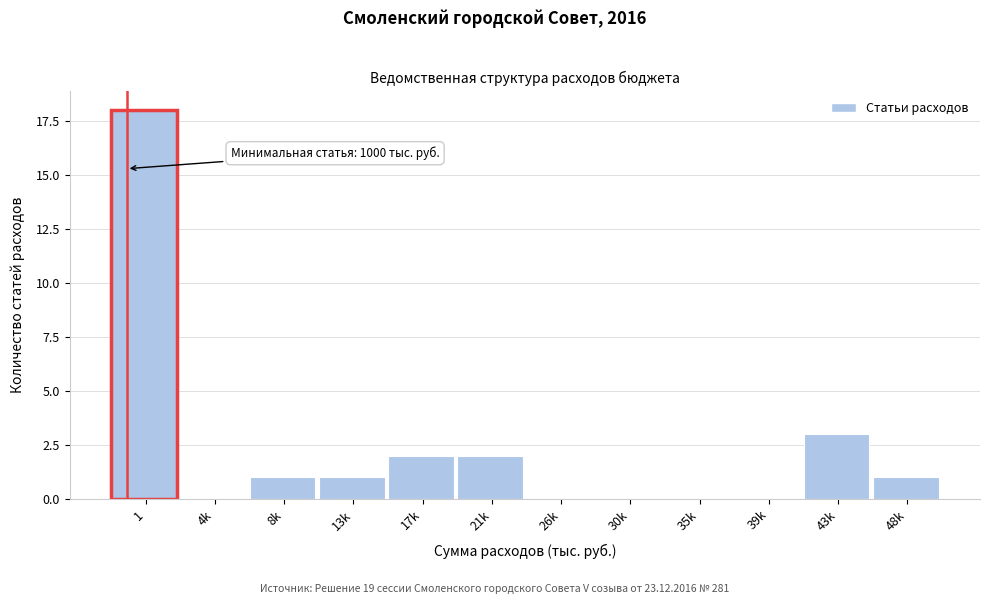

Reading right to left, what are all the values shown in this chart?

48k=1	43k=3	39k=0	35k=0	30k=0	26k=0	21k=2	17k=2	13k=1	8k=1	4k=0	1=18